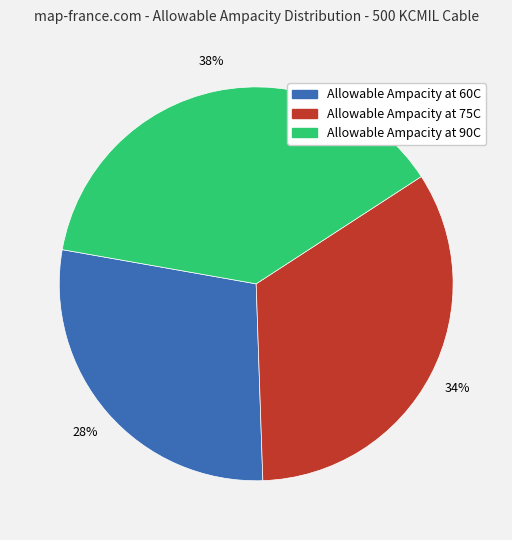

Is the sum of Allowable Ampacity at 60C and Allowable Ampacity at 90C greater than half?

Yes